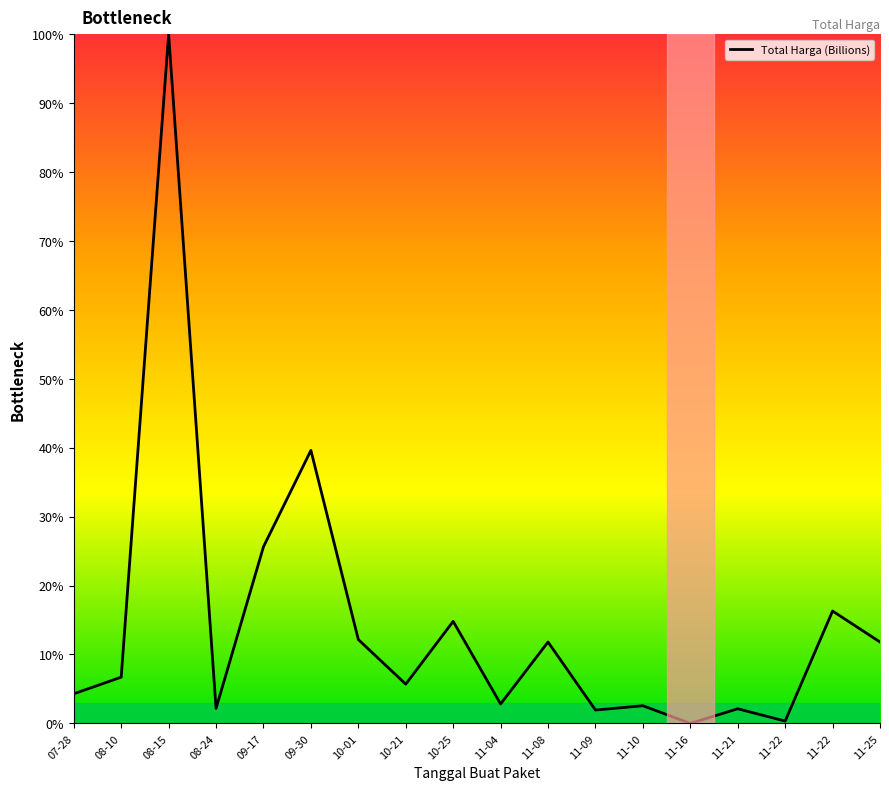

How many lines are shown in the chart?

1